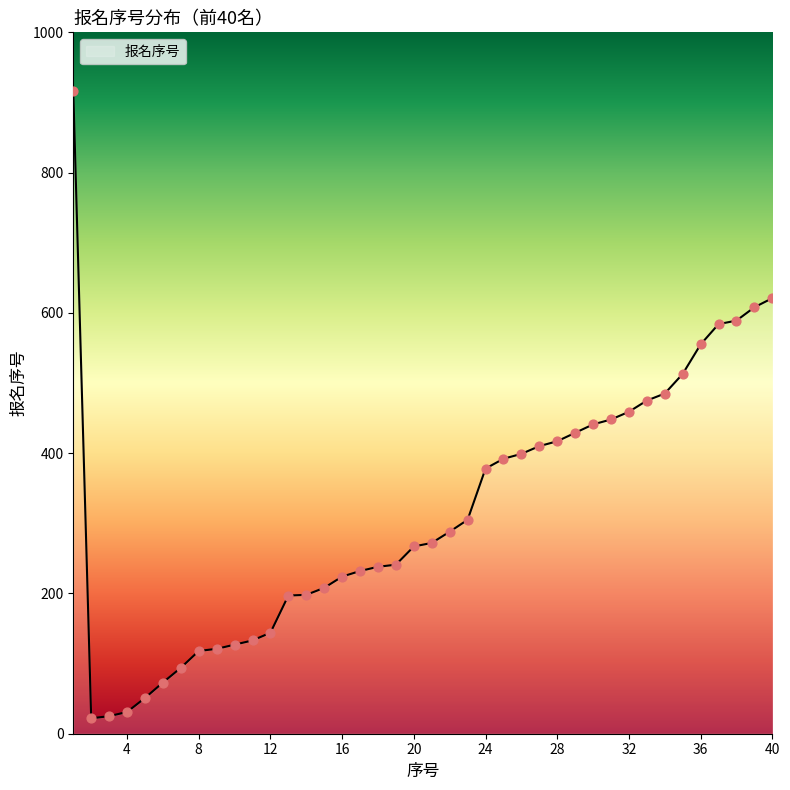

What is the difference between the maximum and minimum values?

895